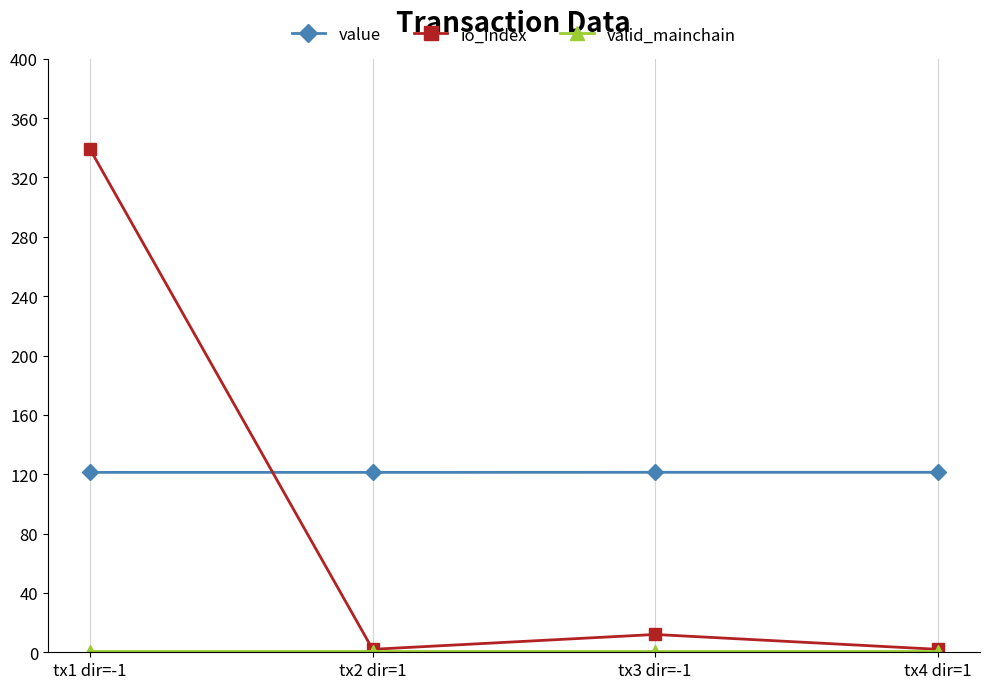

What is the minimum value for io_index?

2.0